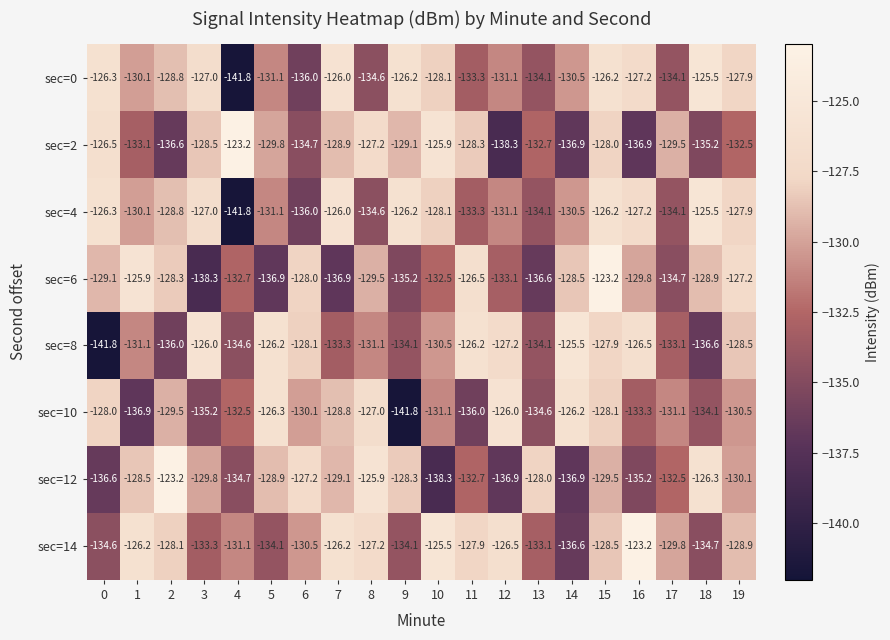

What is the maximum value shown in the chart?

-123.2